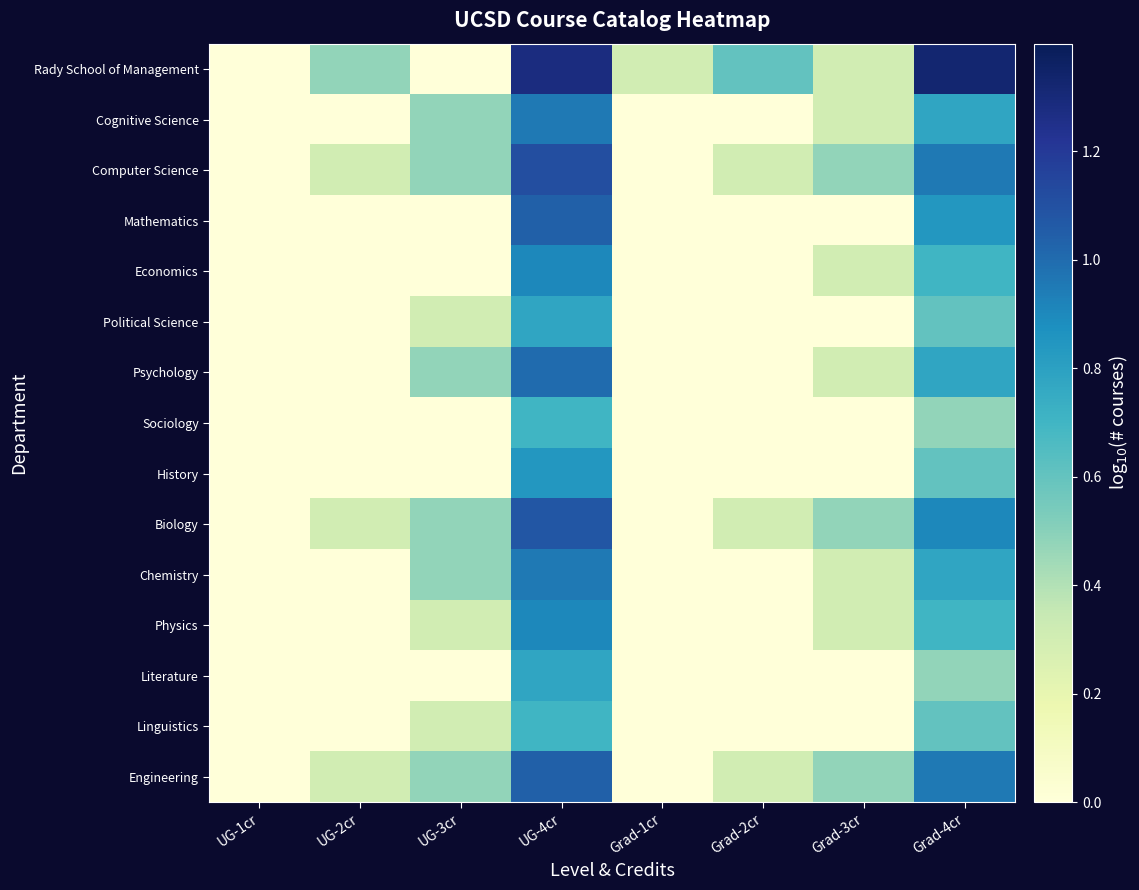

Which series changed the most between UG-1cr and Grad-3cr?

Computer Science